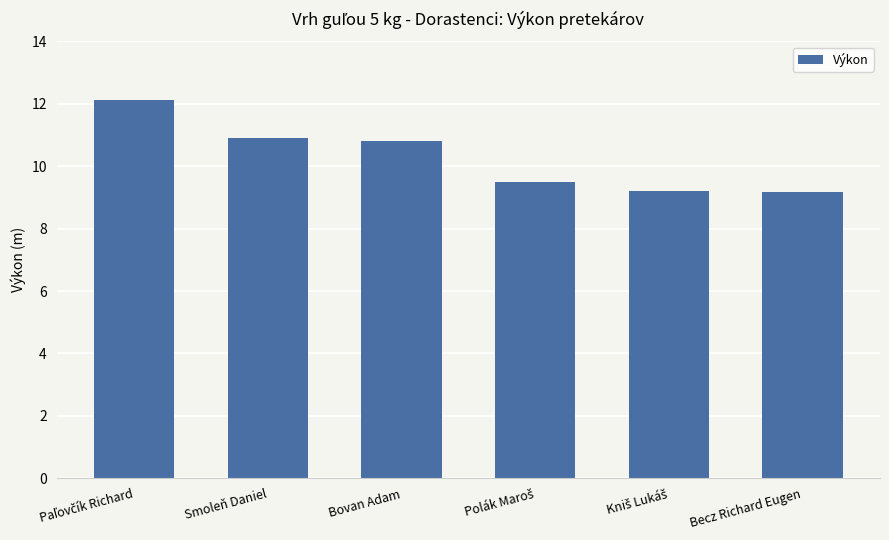

How many distinct data groups are displayed?

1